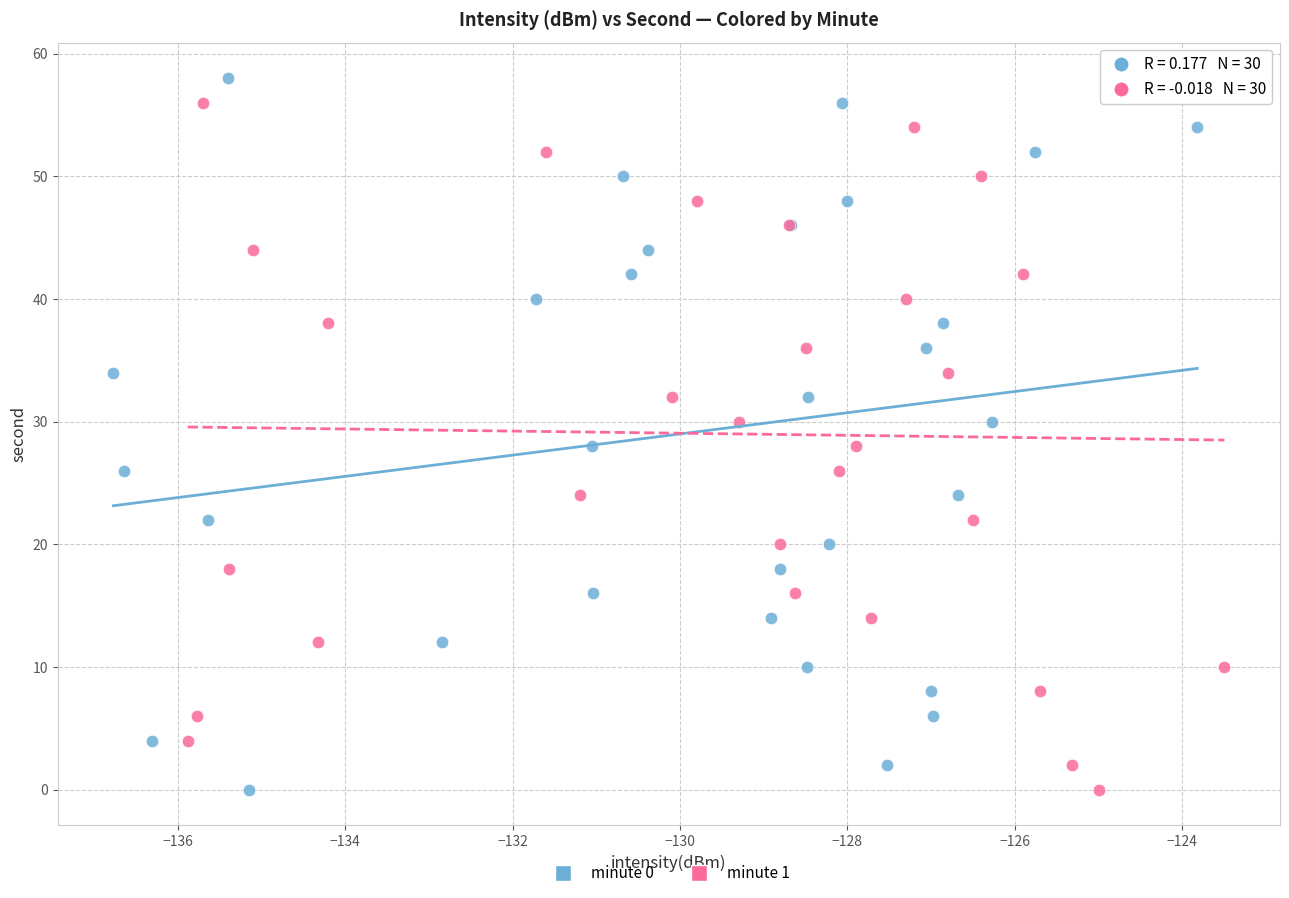

What are all the series names shown in the legend?

minute 0, minute 1